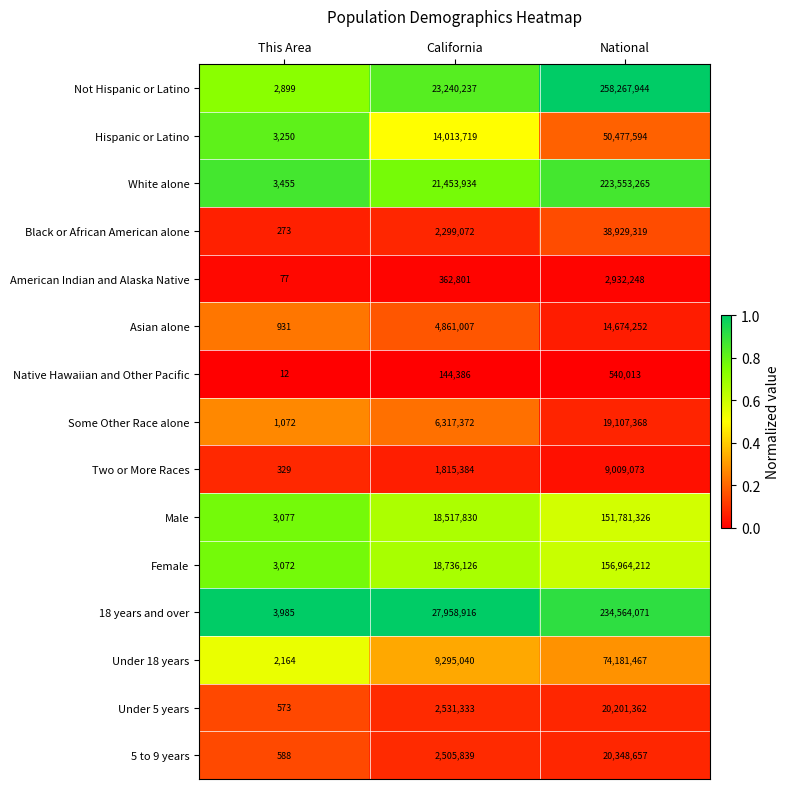

How many Under 18 years values are between 2164 and 74181467?

3